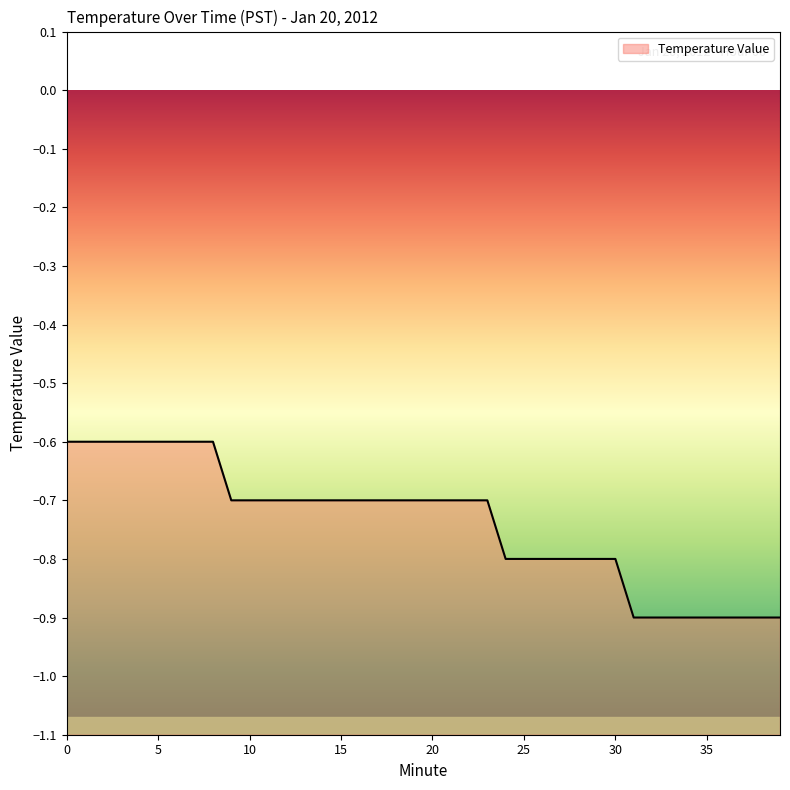

Which has a higher value, 25 or 6?

6